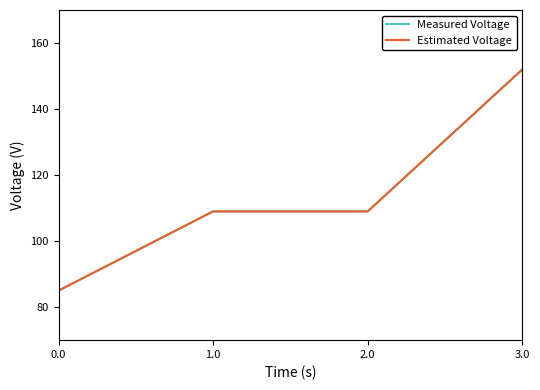

Reading left to right, list all the values displayed in this chart.

Measured Voltage: 85	109	109	152
Estimated Voltage: 85	109	109	152